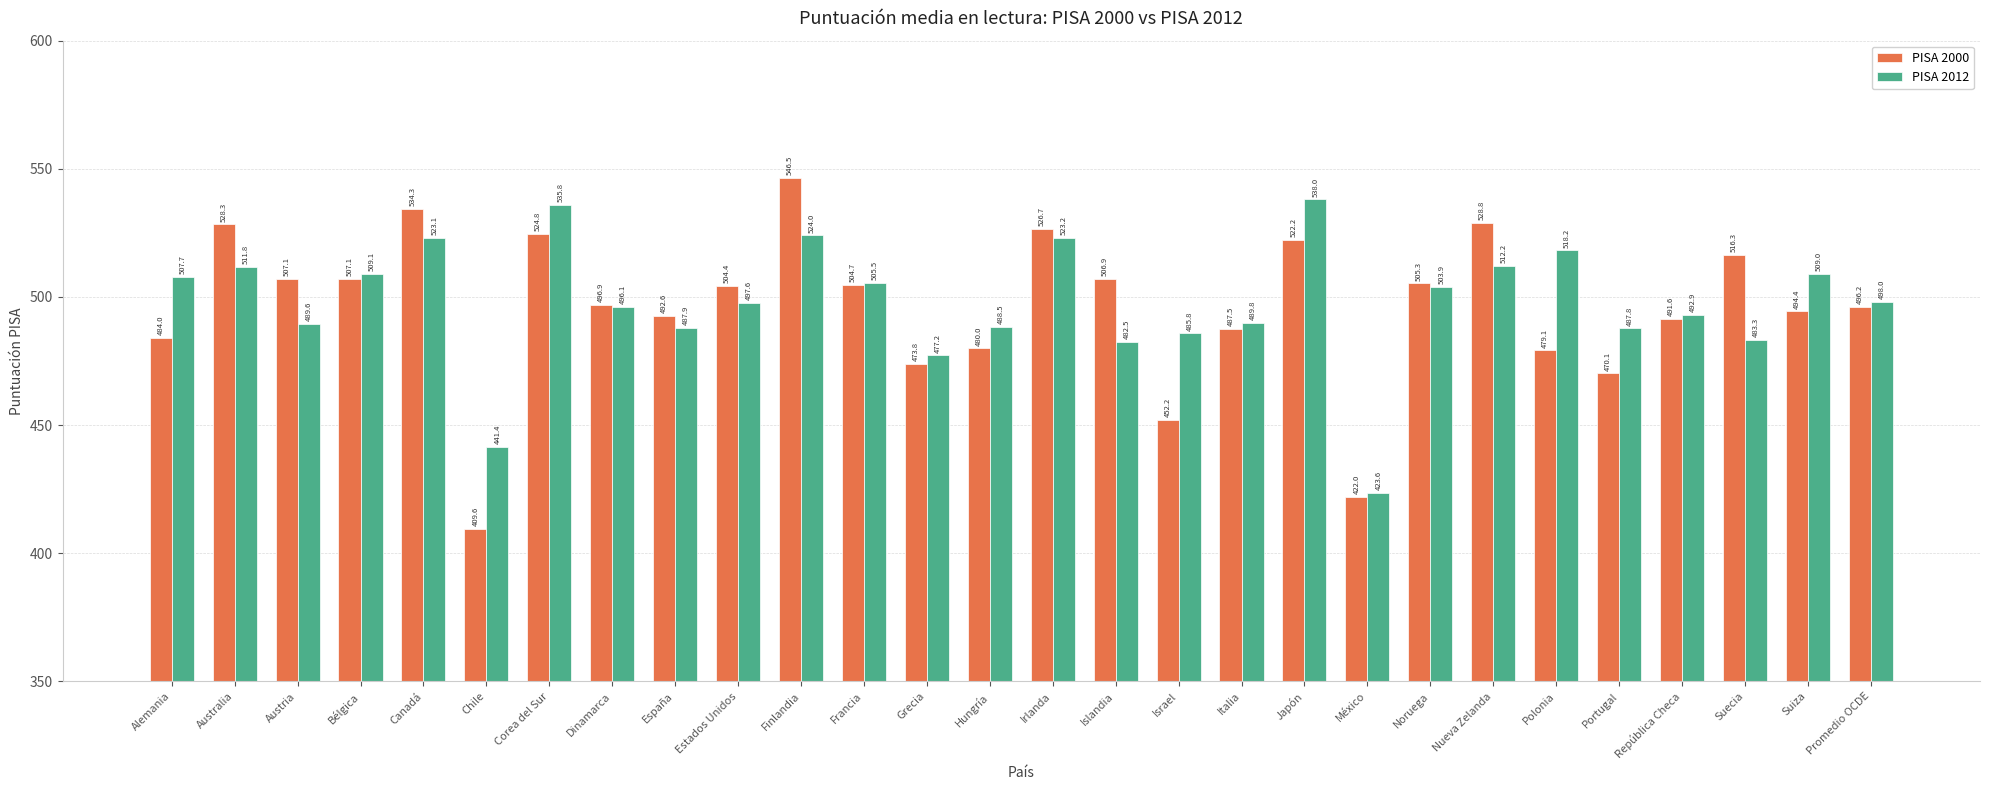

True or false: PISA 2012 has a value of 246.9 at Corea del Sur.

False